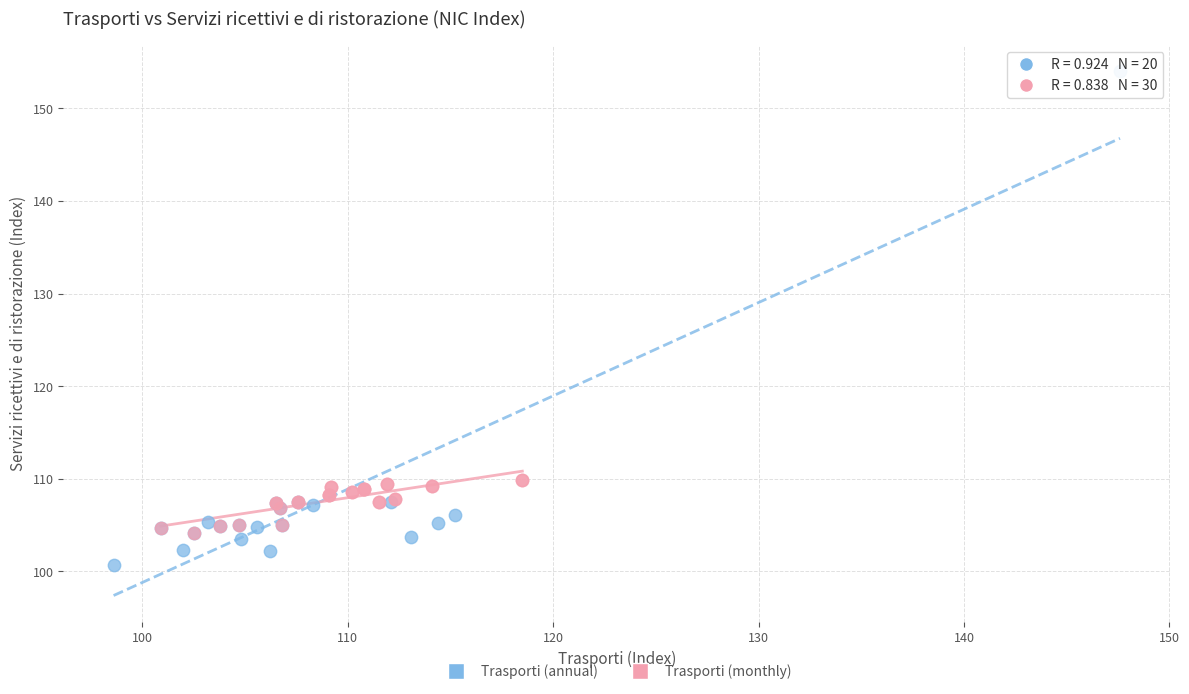

Which series reaches the minimum Y coordinate?

Trasporti (annual)